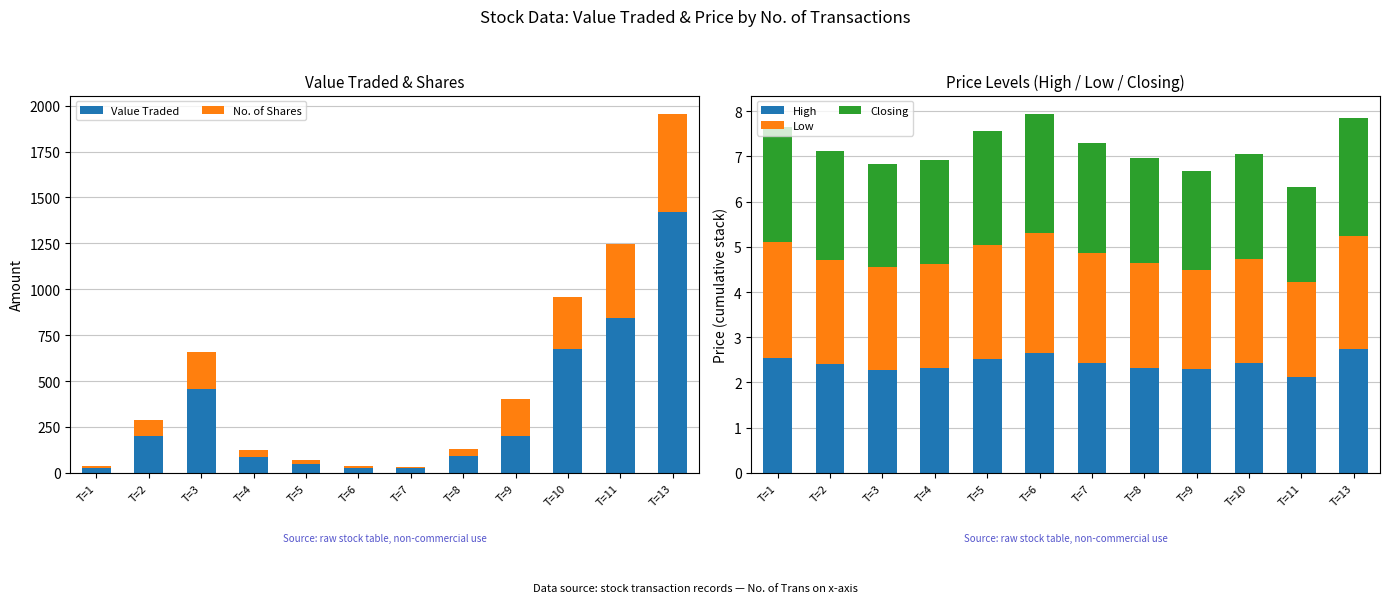

True or false: Closing has a value of 1.6 at T=2.

False